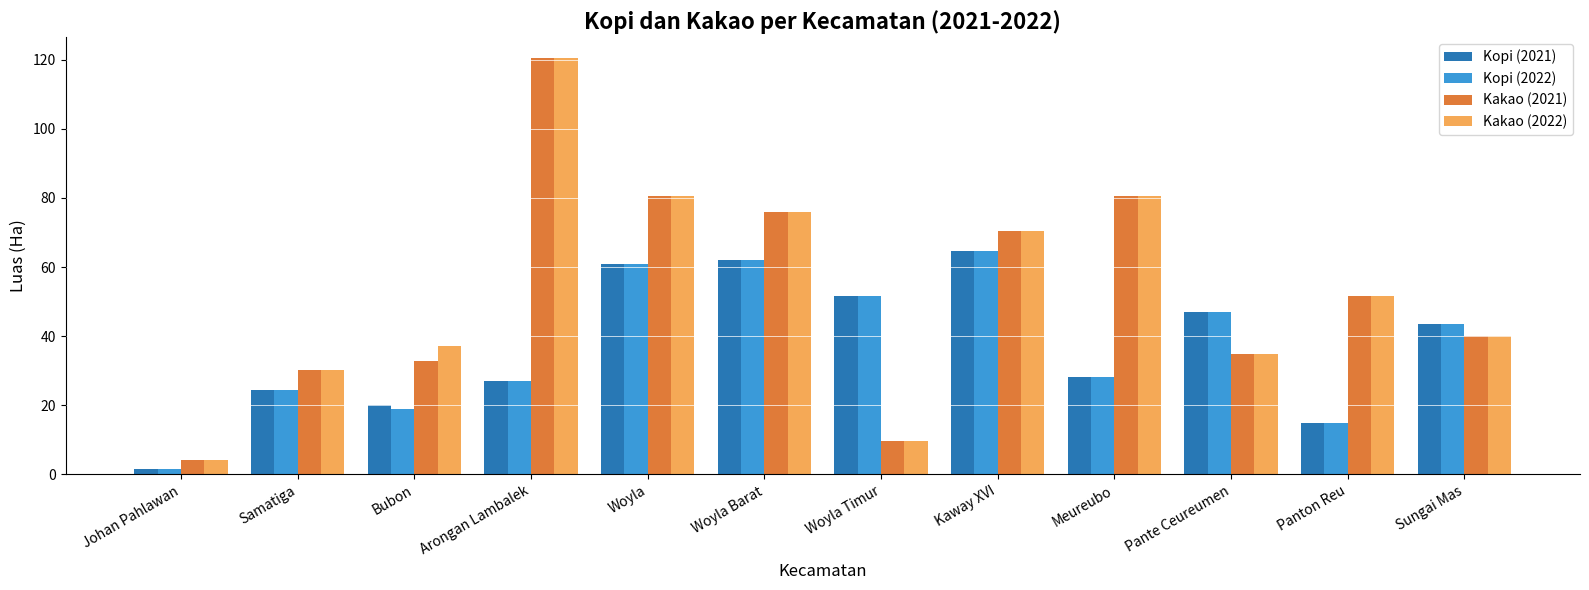

What is the value of the Kopi (2021) bar at the 3rd from the left?

20.0